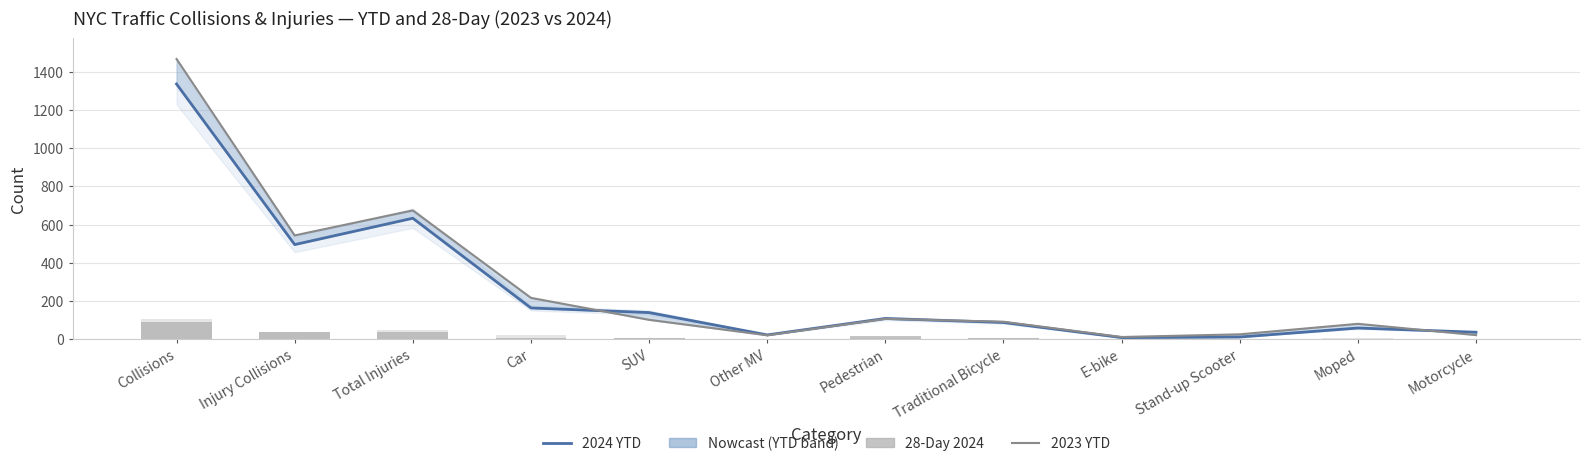

What position from the right is Injury Collisions?

11